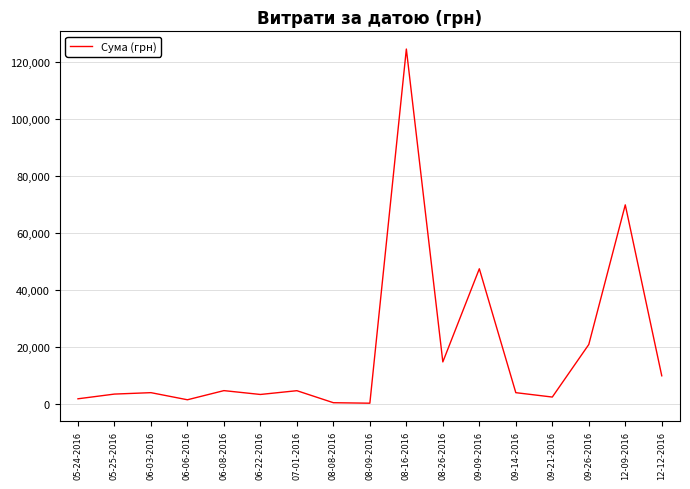

What is the average value?

18580.4